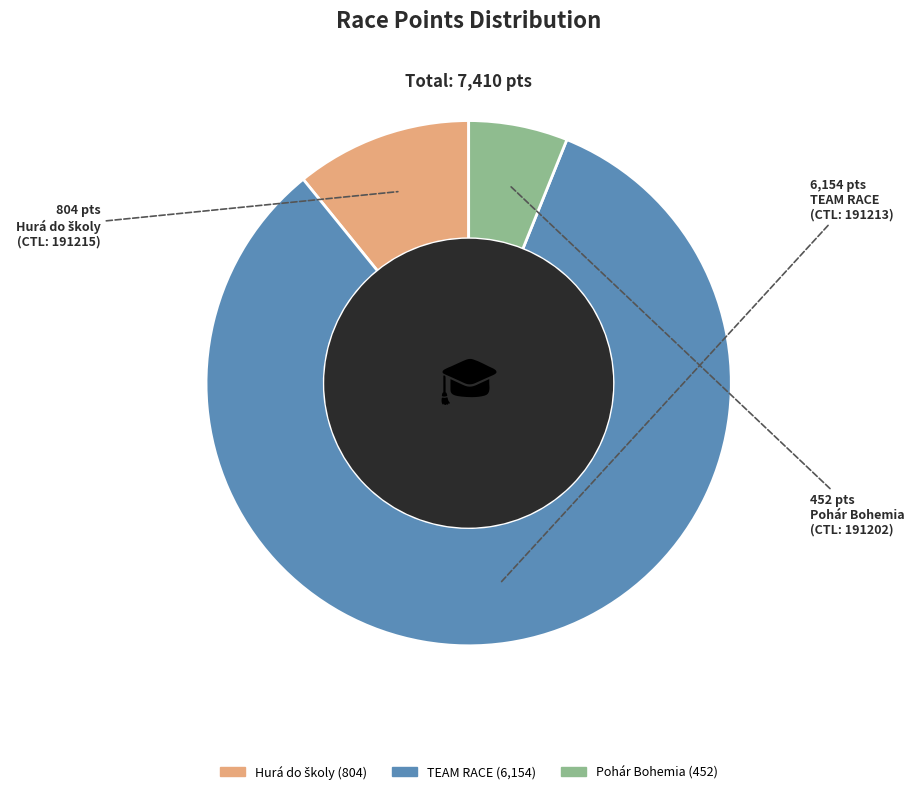

Is there any slice that represents more than half of the pie?

Yes